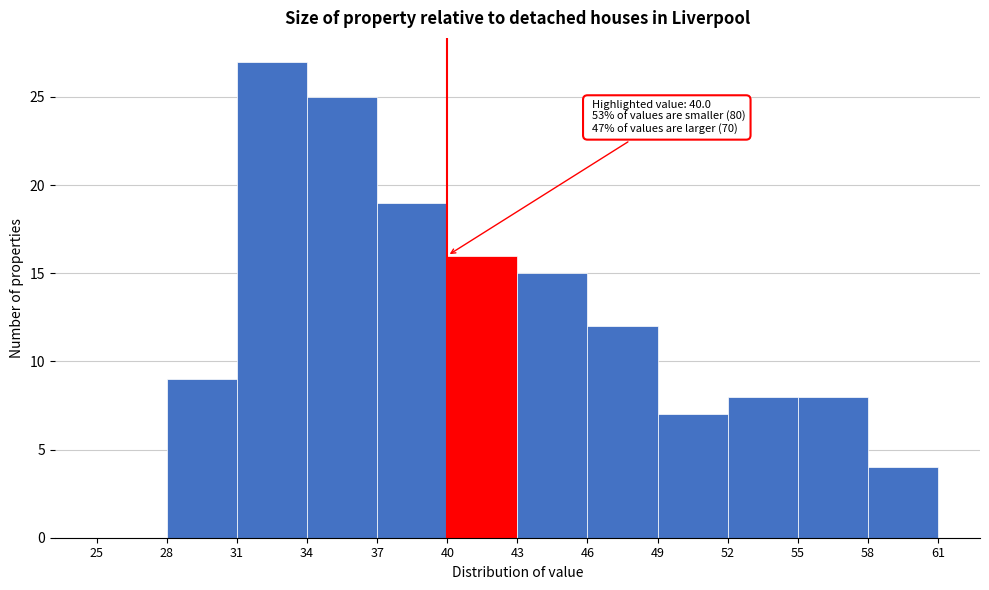

Which range on the x-axis has the tallest bar?

31 to 34